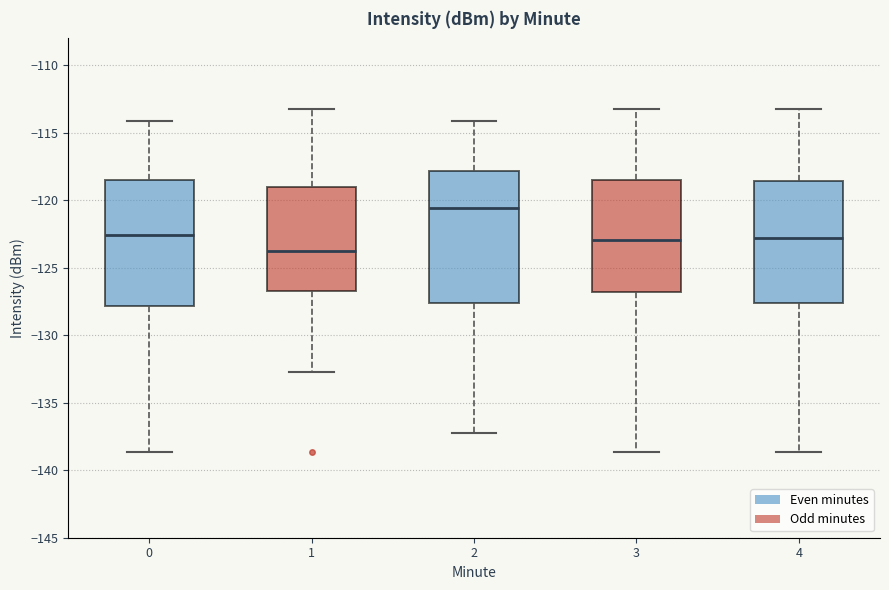

Where does the upper whisker of the box at x = 4 end on the y-axis? The values are not printed on the chart, so give them approximately, as read against the axis.

-113.0